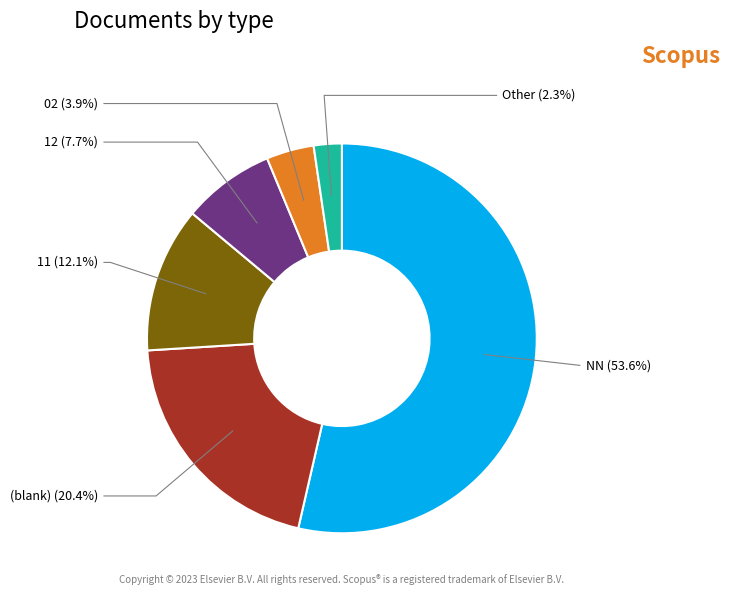

Is there a majority slice in this chart?

Yes